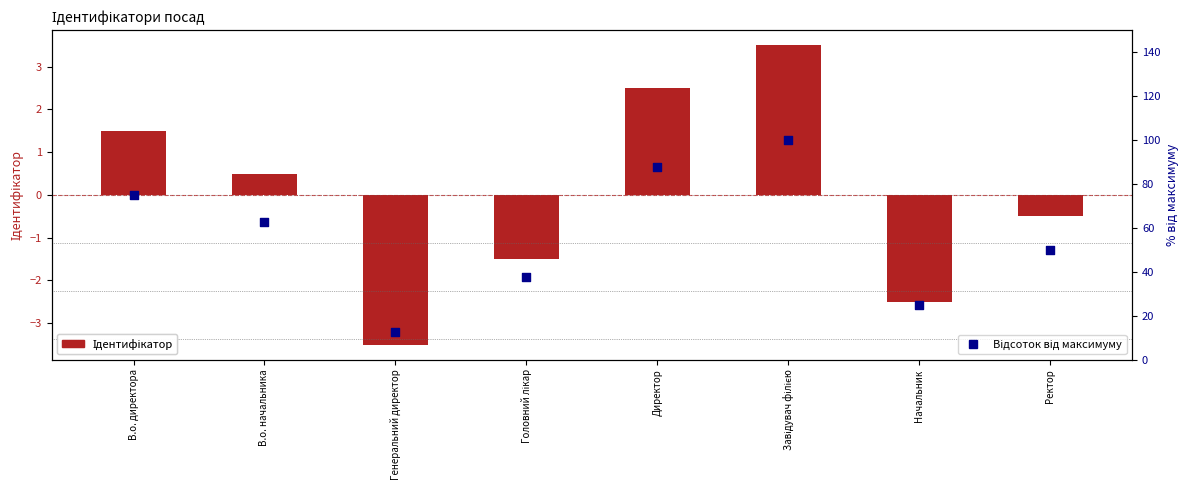

What are all the series names shown in the legend?

Ідентифікатор, Відсоток від максимуму